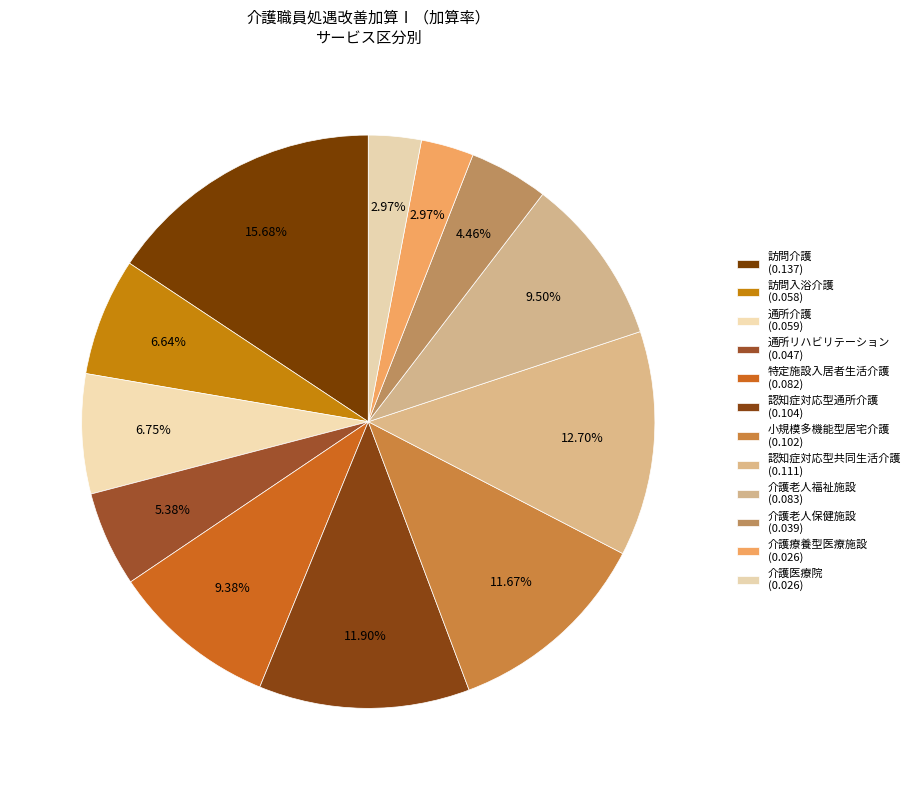

Rank the categories by value from lowest to highest.

介護療養型医療施設, 介護医療院, 介護老人保健施設, 通所リハビリテーション, 訪問入浴介護, 通所介護, 特定施設入居者生活介護, 介護老人福祉施設, 小規模多機能型居宅介護, 認知症対応型通所介護, 認知症対応型共同生活介護, 訪問介護